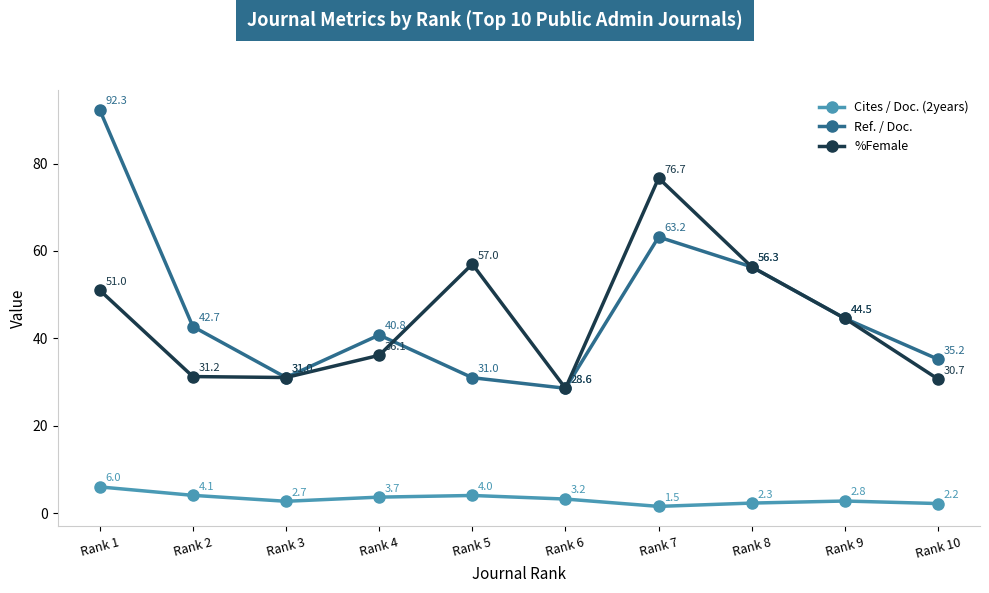

At how many categories does at least one series exceed 40?

7